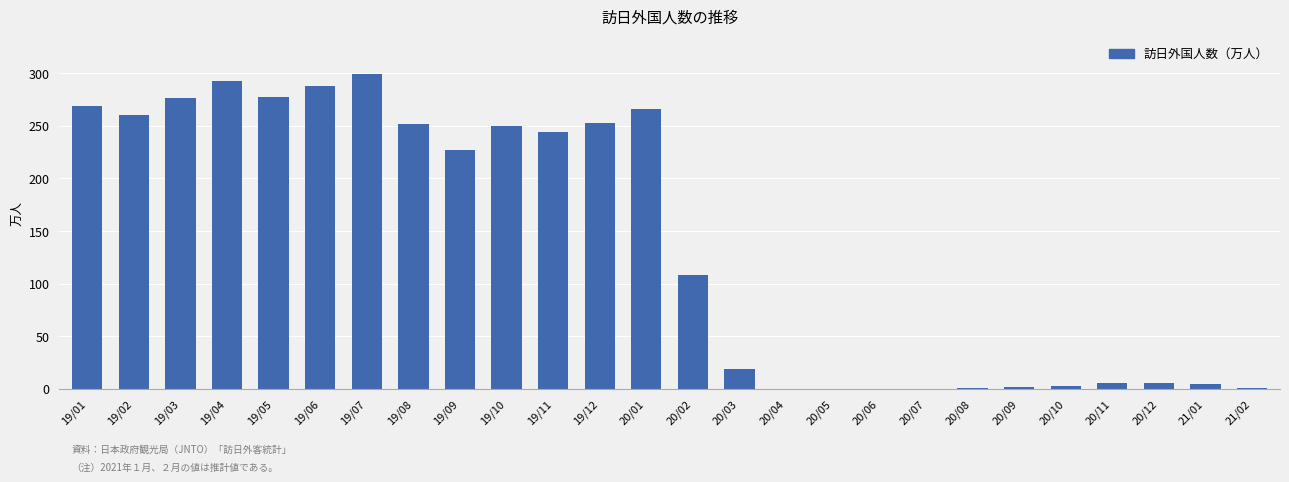

At which label is the value closest to 149?

20/02